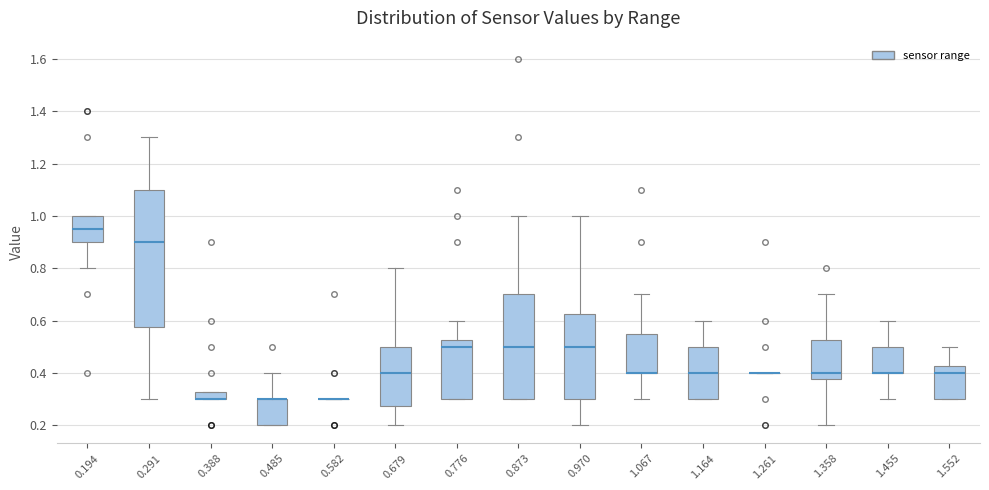

Where is the lower edge of the box at x = 0.776 on the y-axis? The values are not printed on the chart, so give them approximately, as read against the axis.

0.30